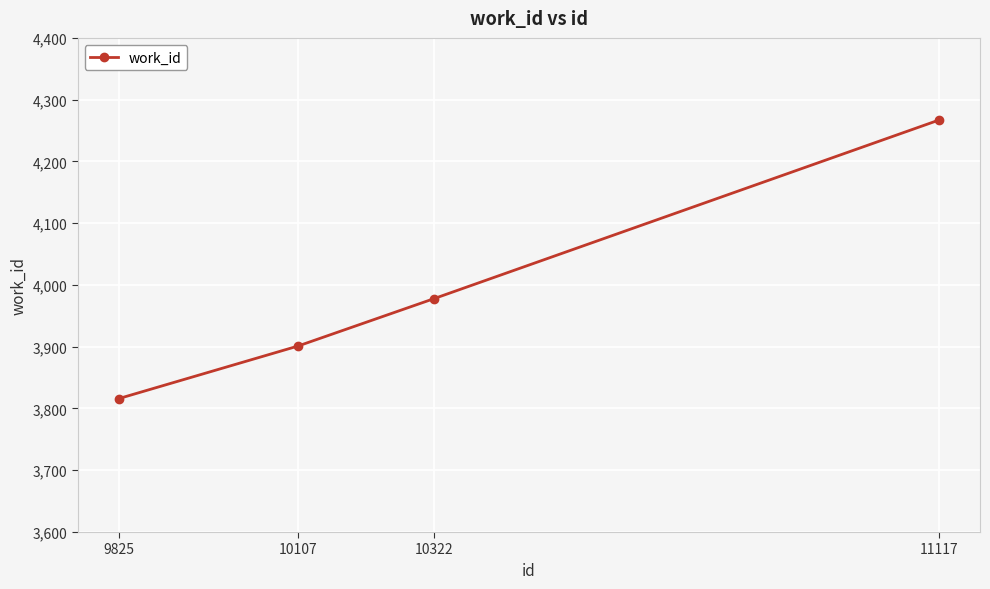

What is the sum of the values at 9825 and 10322?

7794